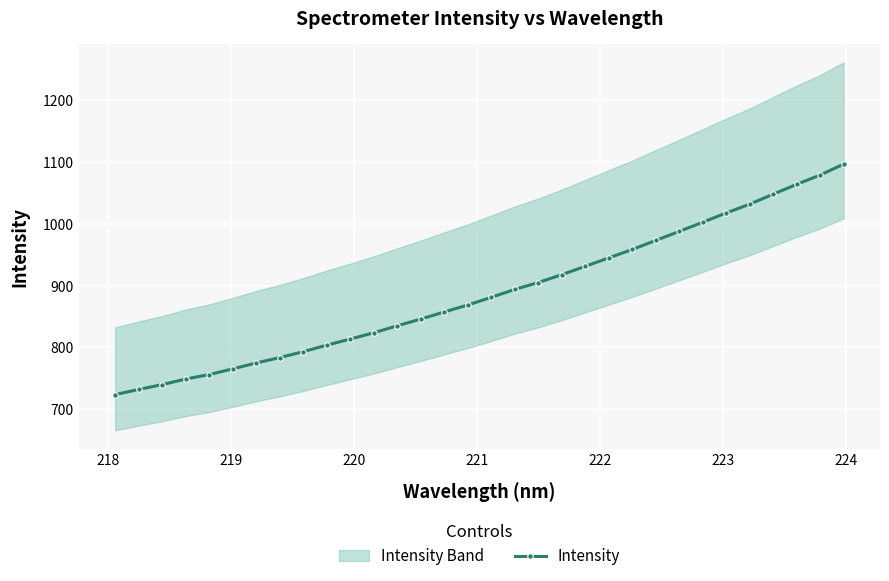

What is the value of the Intensity point at the 18th from the left?

893.9